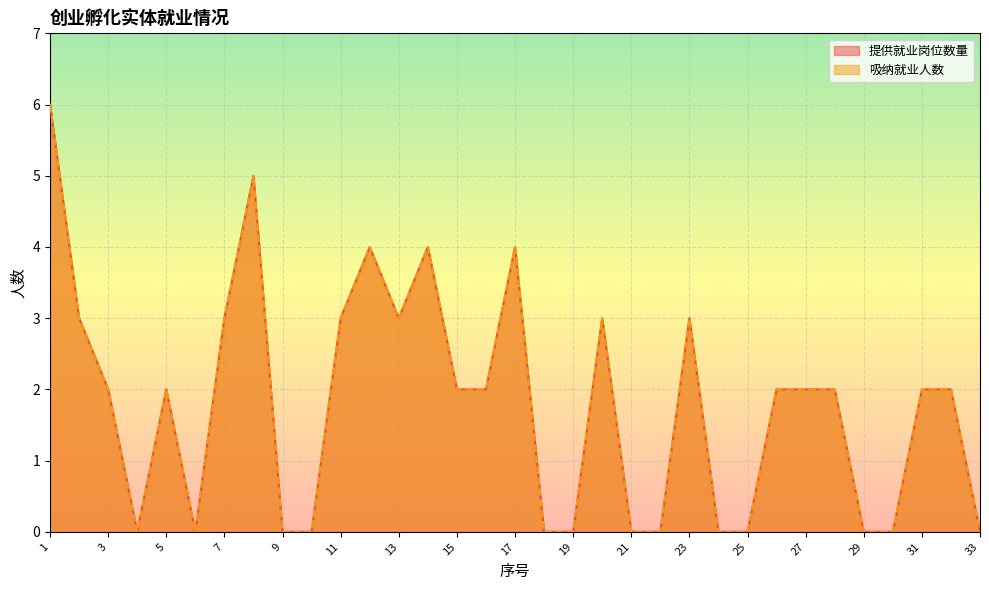

What is the difference between the second highest and second lowest values in the 提供就业岗位数量 series?

5